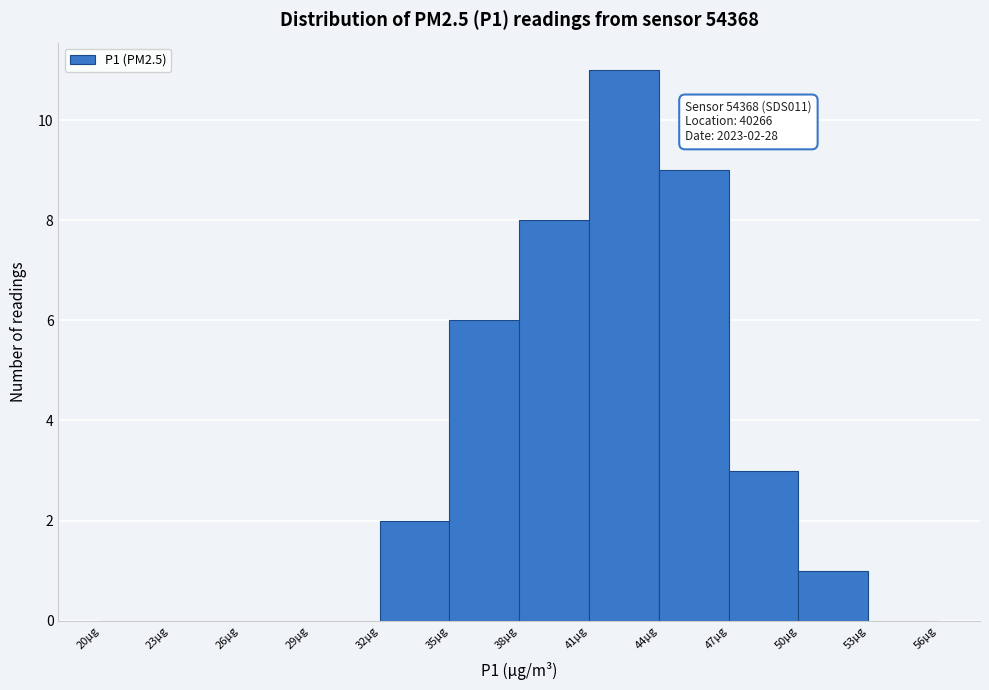

Which range on the x-axis has the tallest bar?

41 to 44